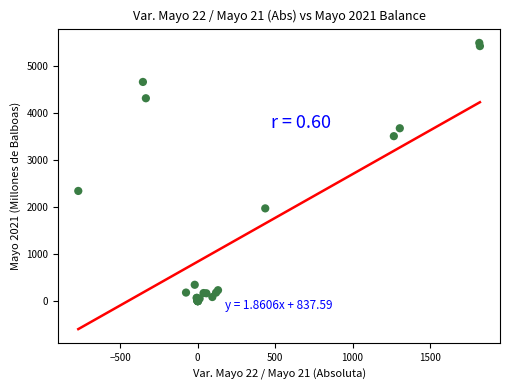

What Y value in the scatter plot is closest to 2743?

2340.9